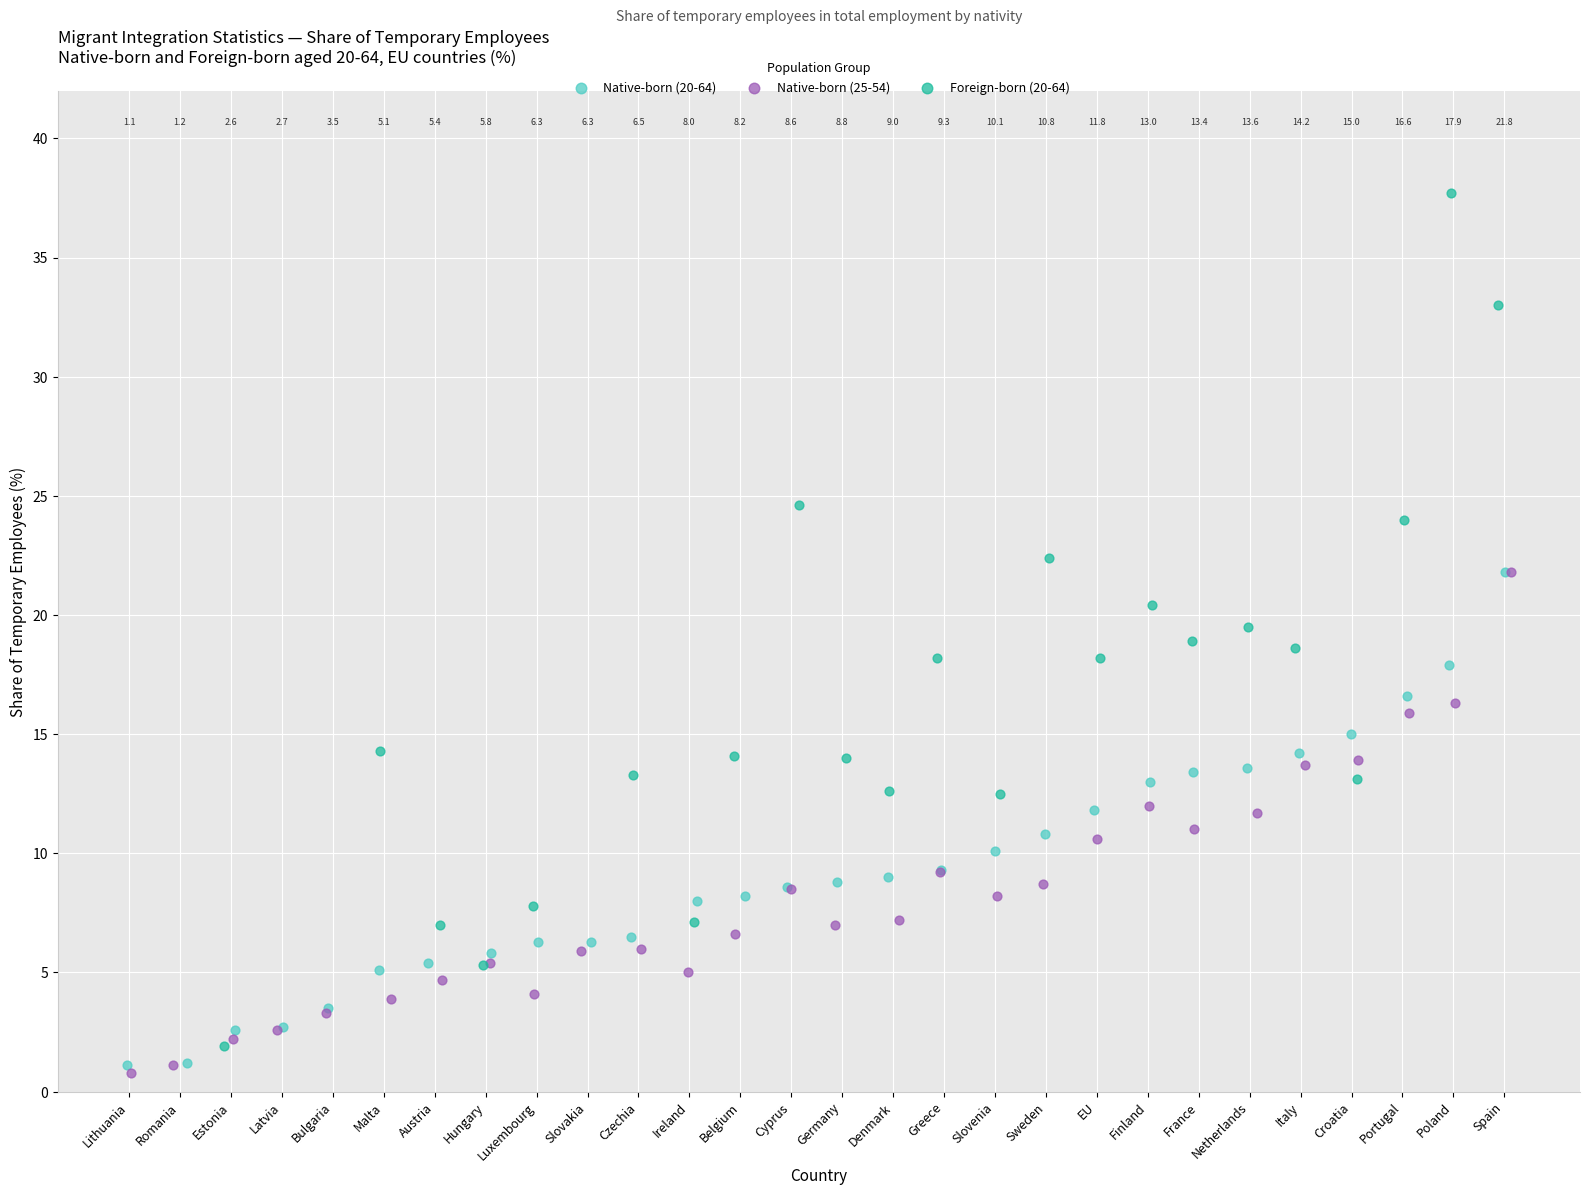

Which series reaches the maximum Y coordinate?

Foreign-born (20-64)